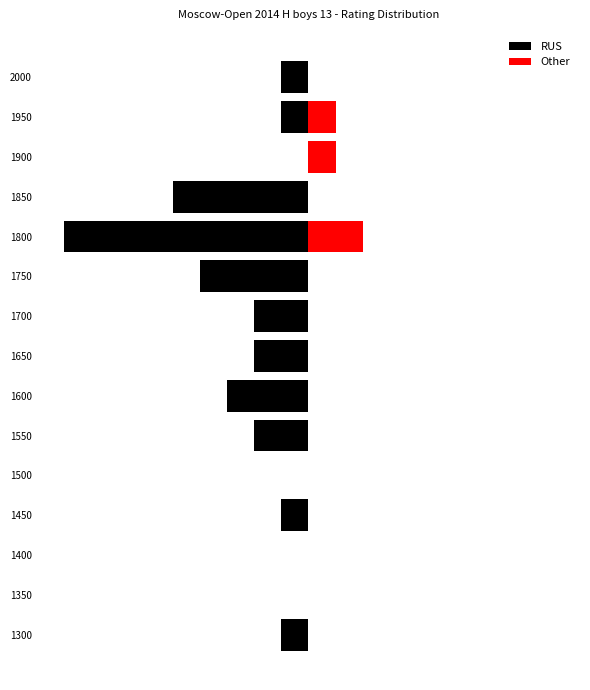

How many RUS values are between -3 and 0?

12